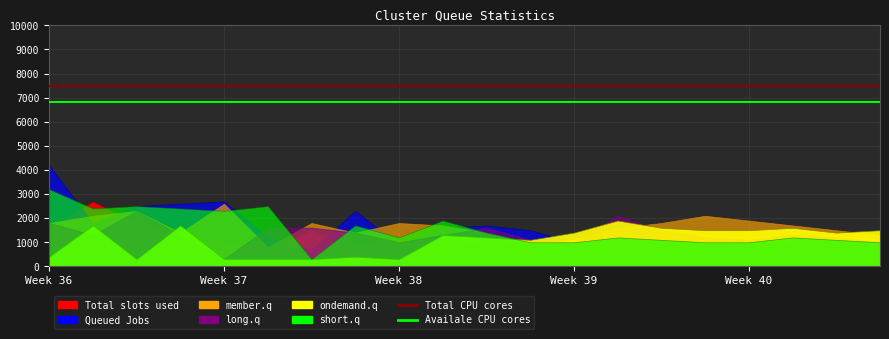

What is the value of the Availale CPU cores point at the 2nd from the left?

6800